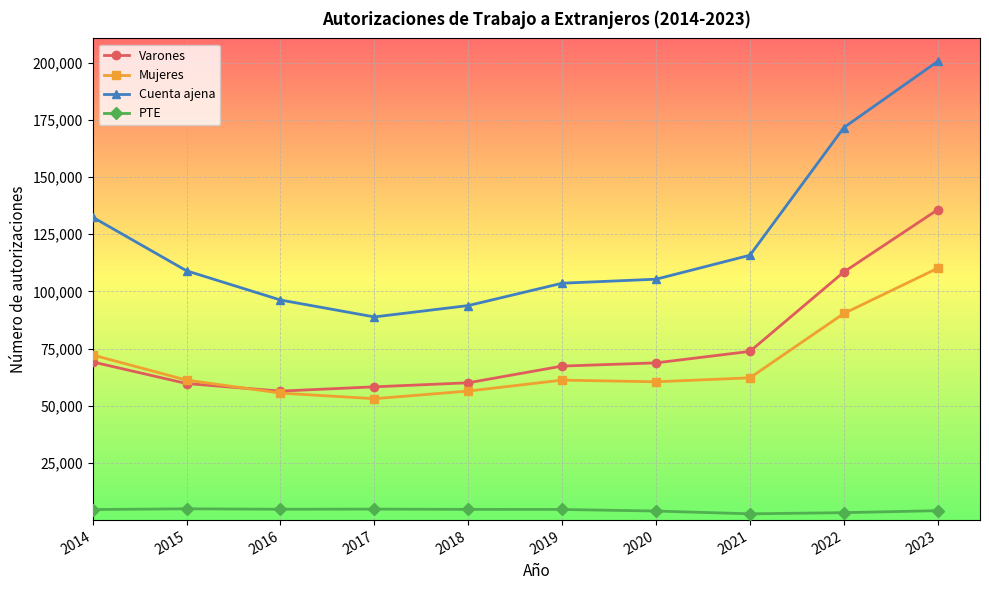

What is the difference between the second highest and second lowest values in the PTE series?

1553